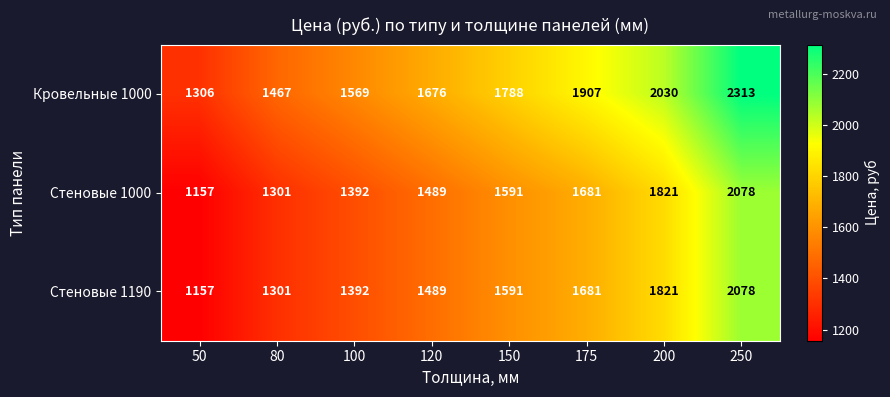

The value of Стеновые 1190 at 120 is 1489. True or false?

True